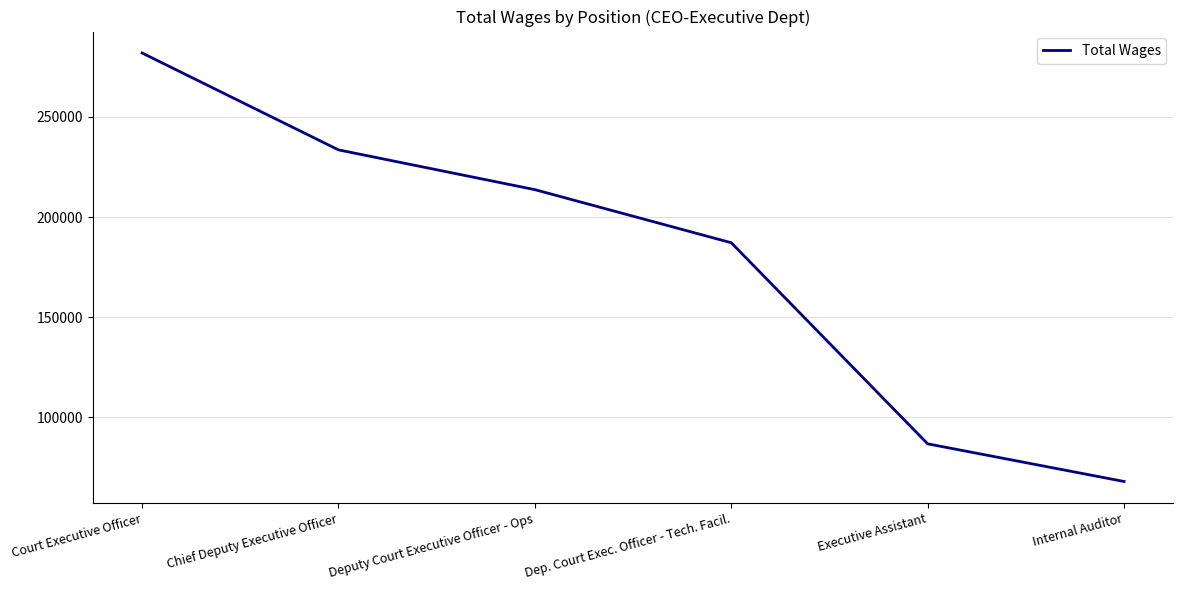

Is it true that the value at Court Executive Officer is 83891?

False